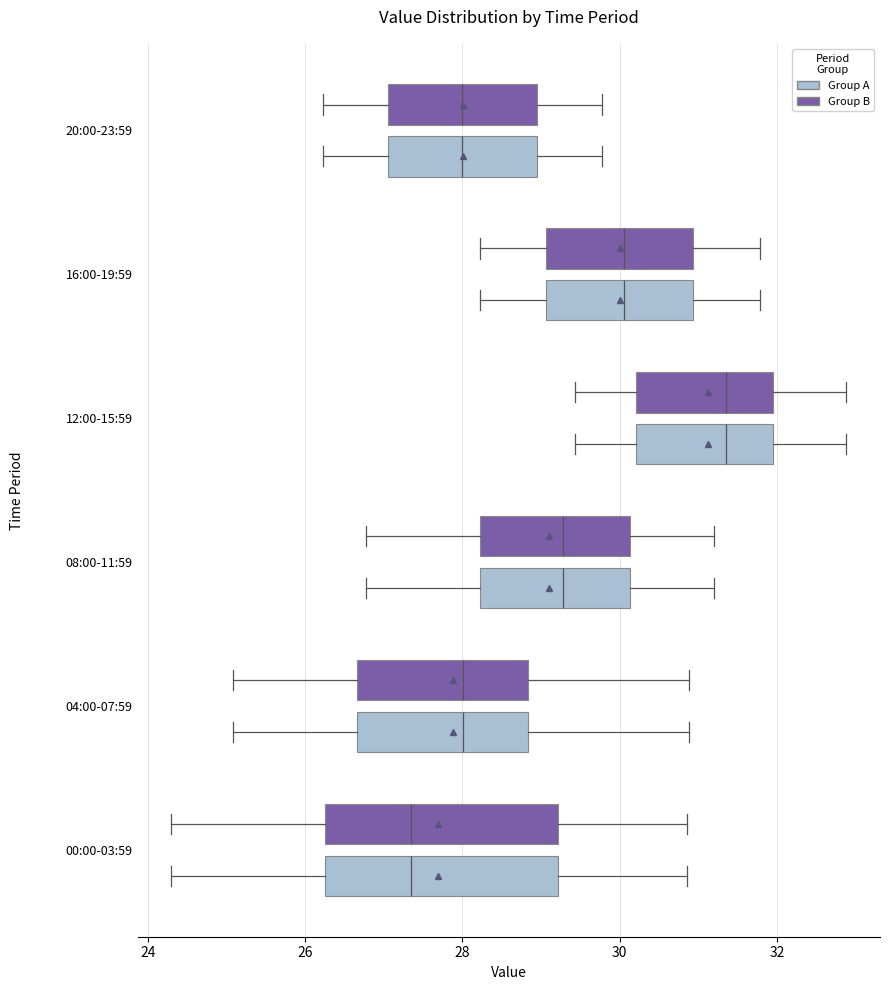

Reading bottom to top, read every box against the x-axis: the position of its median line, the range the box covers, and the ends of its whiskers. The values are not printed on the chart, so give them approximately, as read against the axis.

00:00-03:59 (Group A): median 27.4, box 26.2 to 29.2, whiskers 24.4 to 30.8
00:00-03:59 (Group B): median 27.4, box 26.2 to 29.2, whiskers 24.4 to 30.8
04:00-07:59 (Group A): median 28.0, box 26.6 to 28.8, whiskers 25.0 to 30.8
04:00-07:59 (Group B): median 28.0, box 26.6 to 28.8, whiskers 25.0 to 30.8
08:00-11:59 (Group A): median 29.2, box 28.2 to 30.2, whiskers 26.8 to 31.2
08:00-11:59 (Group B): median 29.2, box 28.2 to 30.2, whiskers 26.8 to 31.2
12:00-15:59 (Group A): median 31.4, box 30.2 to 32.0, whiskers 29.4 to 32.8
12:00-15:59 (Group B): median 31.4, box 30.2 to 32.0, whiskers 29.4 to 32.8
16:00-19:59 (Group A): median 30.0, box 29.0 to 31.0, whiskers 28.2 to 31.8
16:00-19:59 (Group B): median 30.0, box 29.0 to 31.0, whiskers 28.2 to 31.8
20:00-23:59 (Group A): median 28.0, box 27.0 to 29.0, whiskers 26.2 to 29.8
20:00-23:59 (Group B): median 28.0, box 27.0 to 29.0, whiskers 26.2 to 29.8